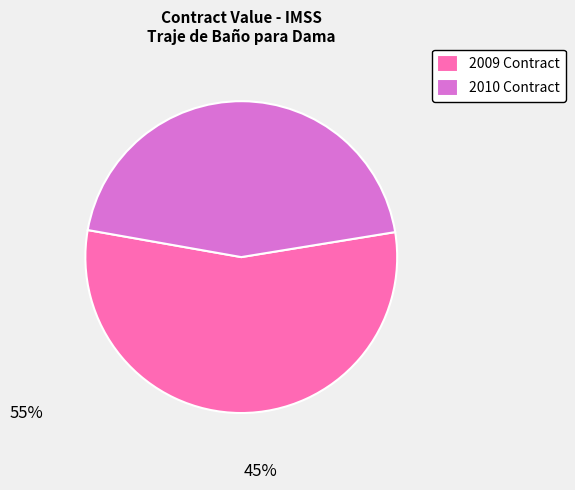

Which has a higher value, 2010 Contract or 2009 Contract?

2009 Contract